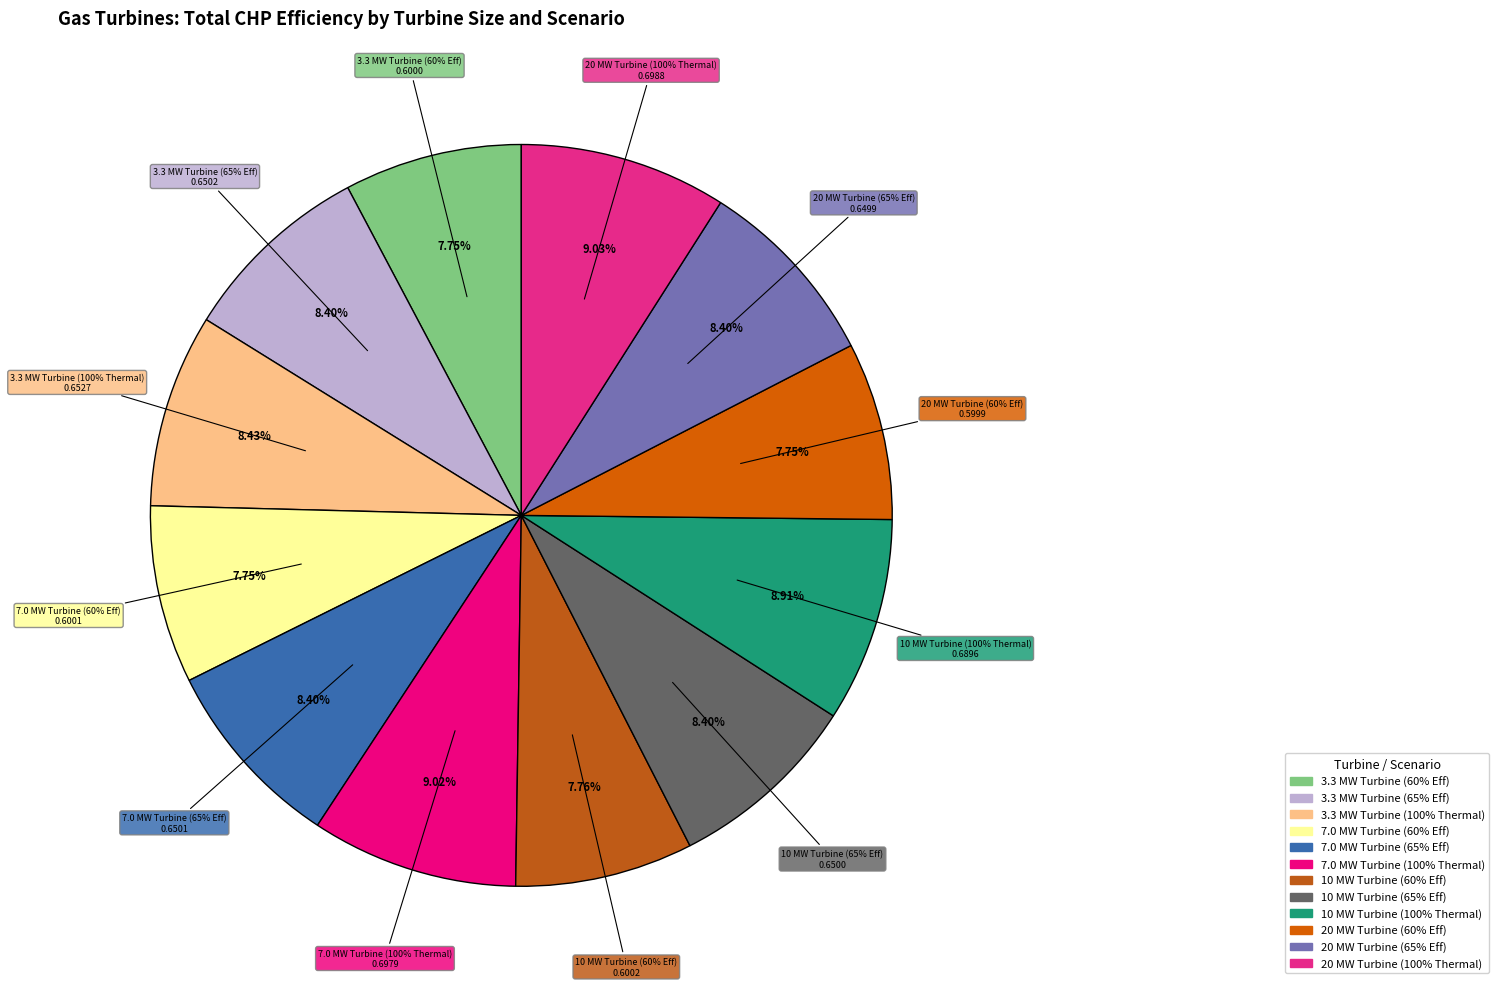

Is 10 MW Turbine (60% Eff) the majority of the pie?

No